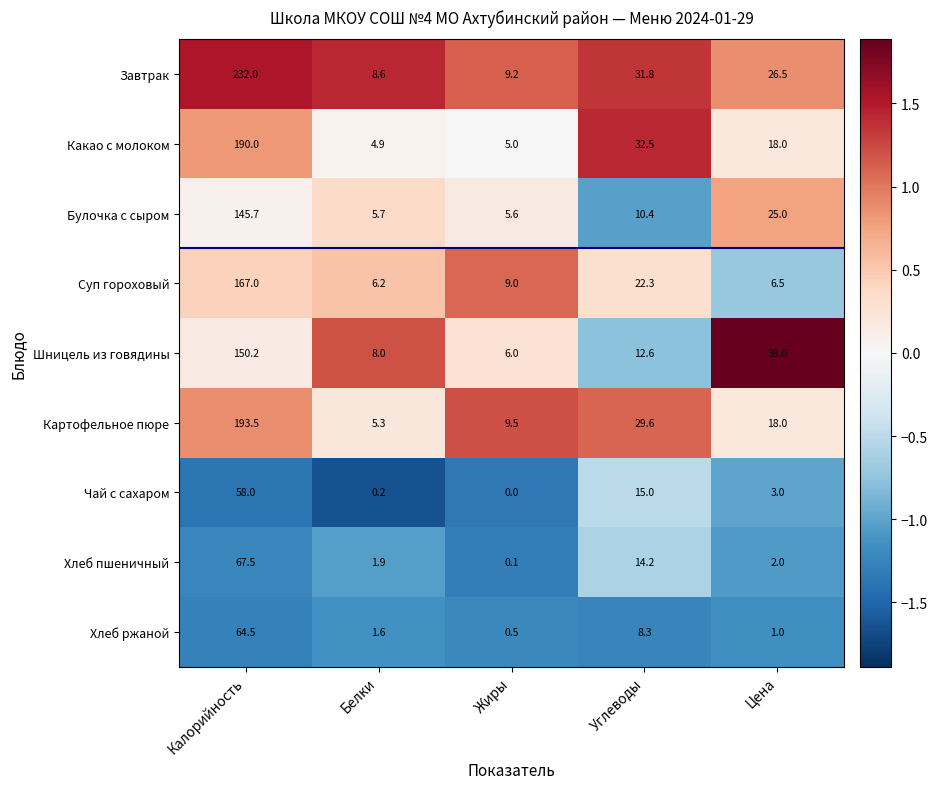

Is it true that Какао с молоком equals 32.5 at Углеводы?

True